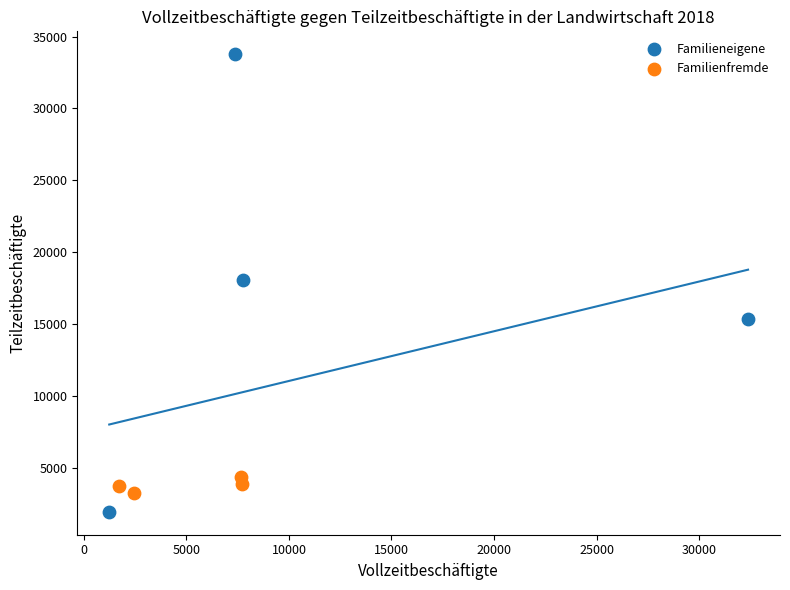

Which series reaches the maximum Y coordinate?

Familieneigene